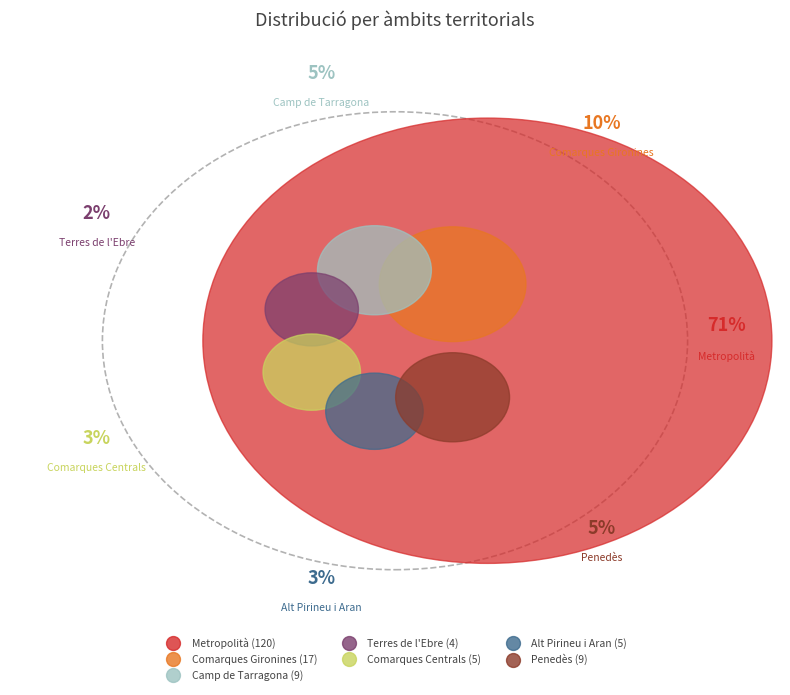

Which slice represents more than half of the pie?

Metropolità